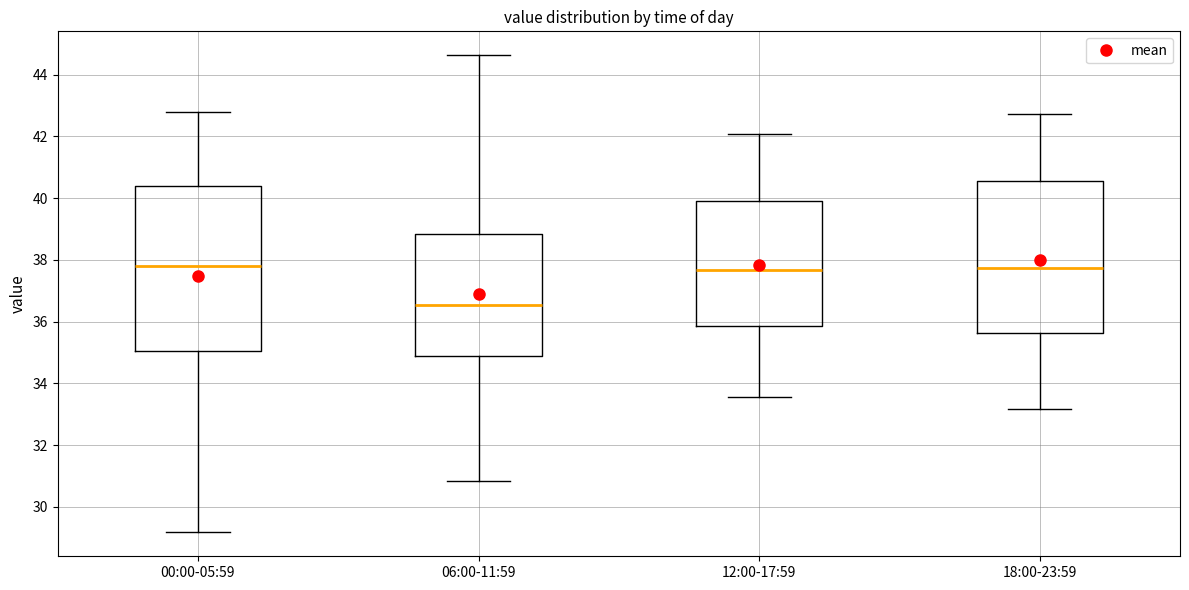

Reading left to right, transcribe this box plot: for each box, give where its median line is, the range the box spans, and where its two whiskers end, as read against the y-axis. The values are not printed on the chart, so give them approximately, as read against the axis.

00:00-05:59: median 37.8, box 35.0 to 40.4, whiskers 29.2 to 42.8
06:00-11:59: median 36.6, box 34.8 to 38.8, whiskers 30.8 to 44.6
12:00-17:59: median 37.6, box 35.8 to 40.0, whiskers 33.6 to 42.0
18:00-23:59: median 37.8, box 35.6 to 40.6, whiskers 33.2 to 42.8